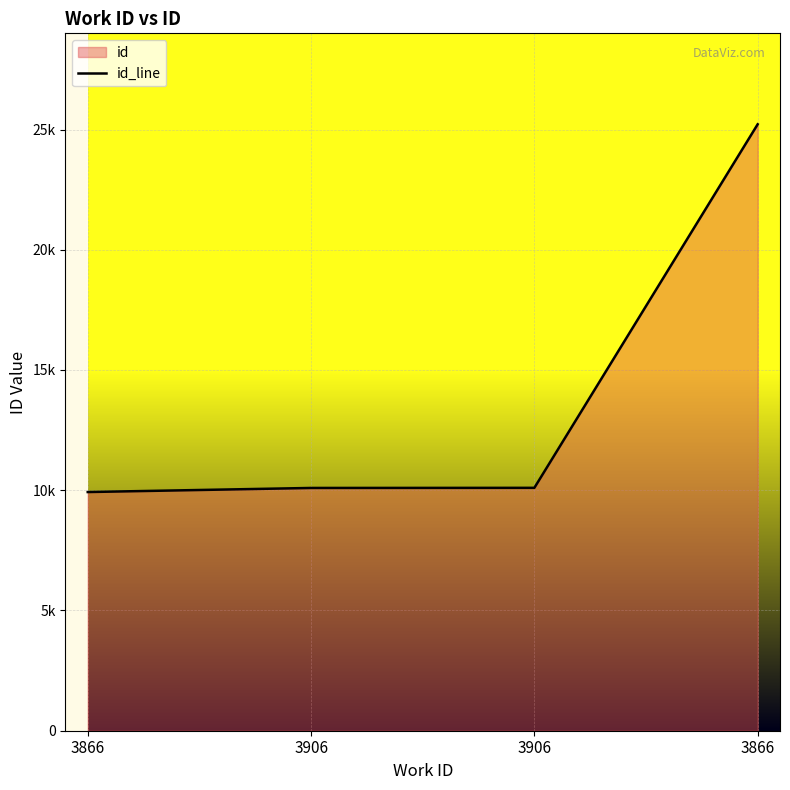

What is the maximum value shown in the chart?

25217